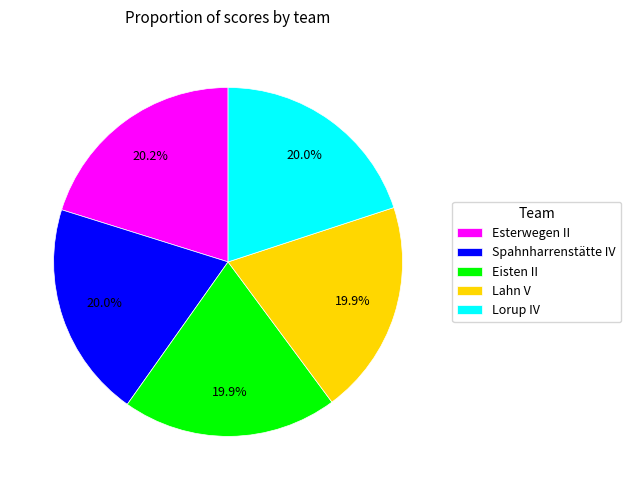

Is it true that Esterwegen II is 27% of the pie?

False